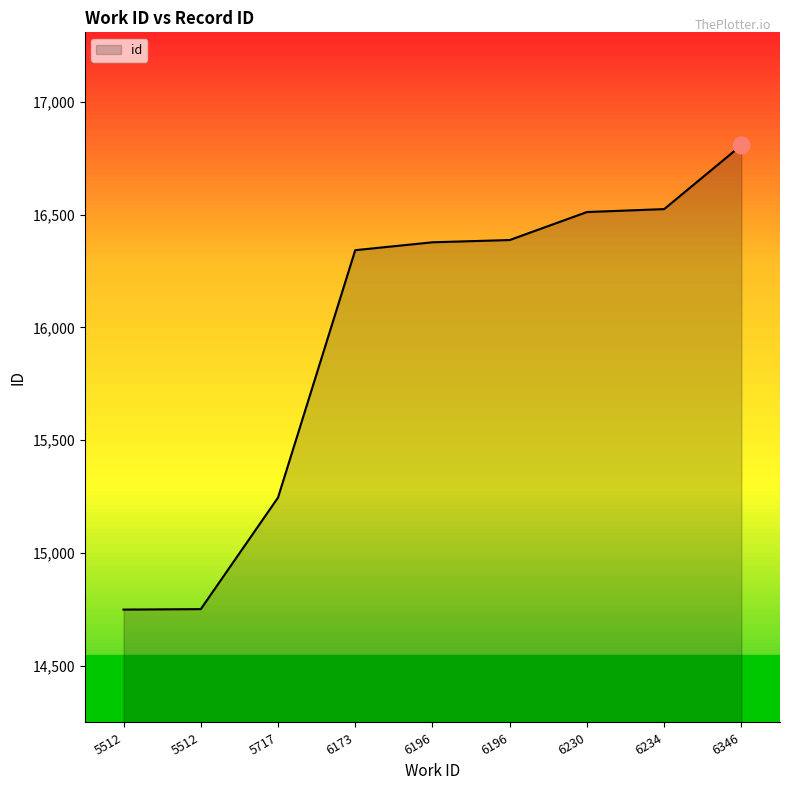

How many lines are shown in the chart?

1